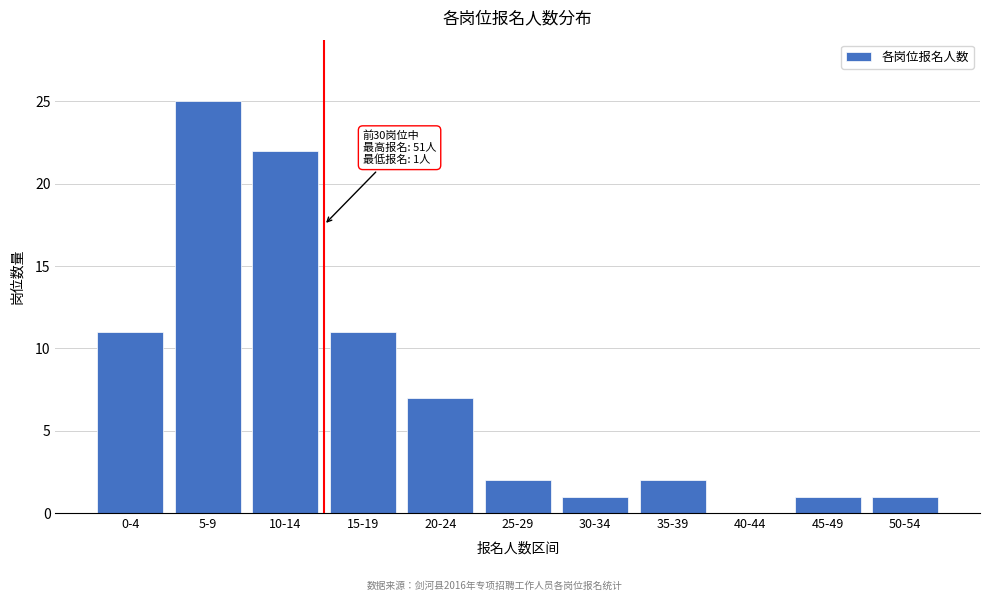

Reading left to right, list all the values displayed in this chart.

0-4=11	5-9=25	10-14=22	15-19=11	20-24=7	25-29=2	30-34=1	35-39=2	40-44=0	45-49=1	50-54=1